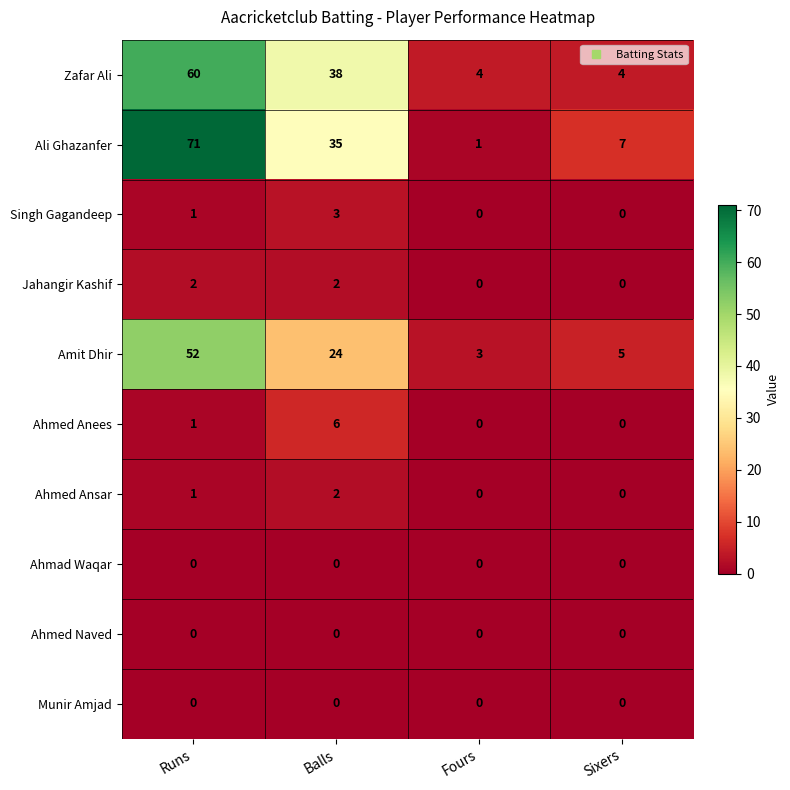

Read the Singh Gagandeep value at Balls.

3